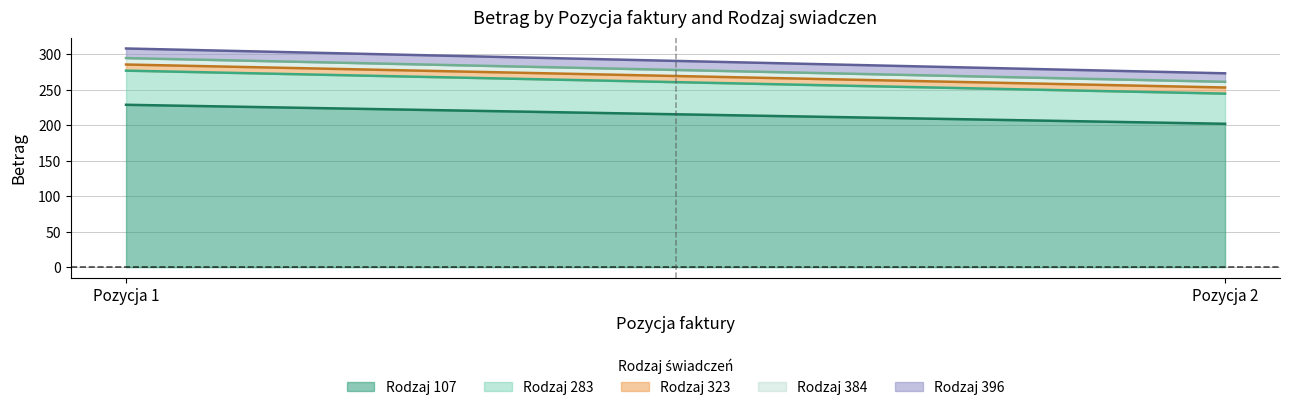

What is the sum of all 396 values?

25.5